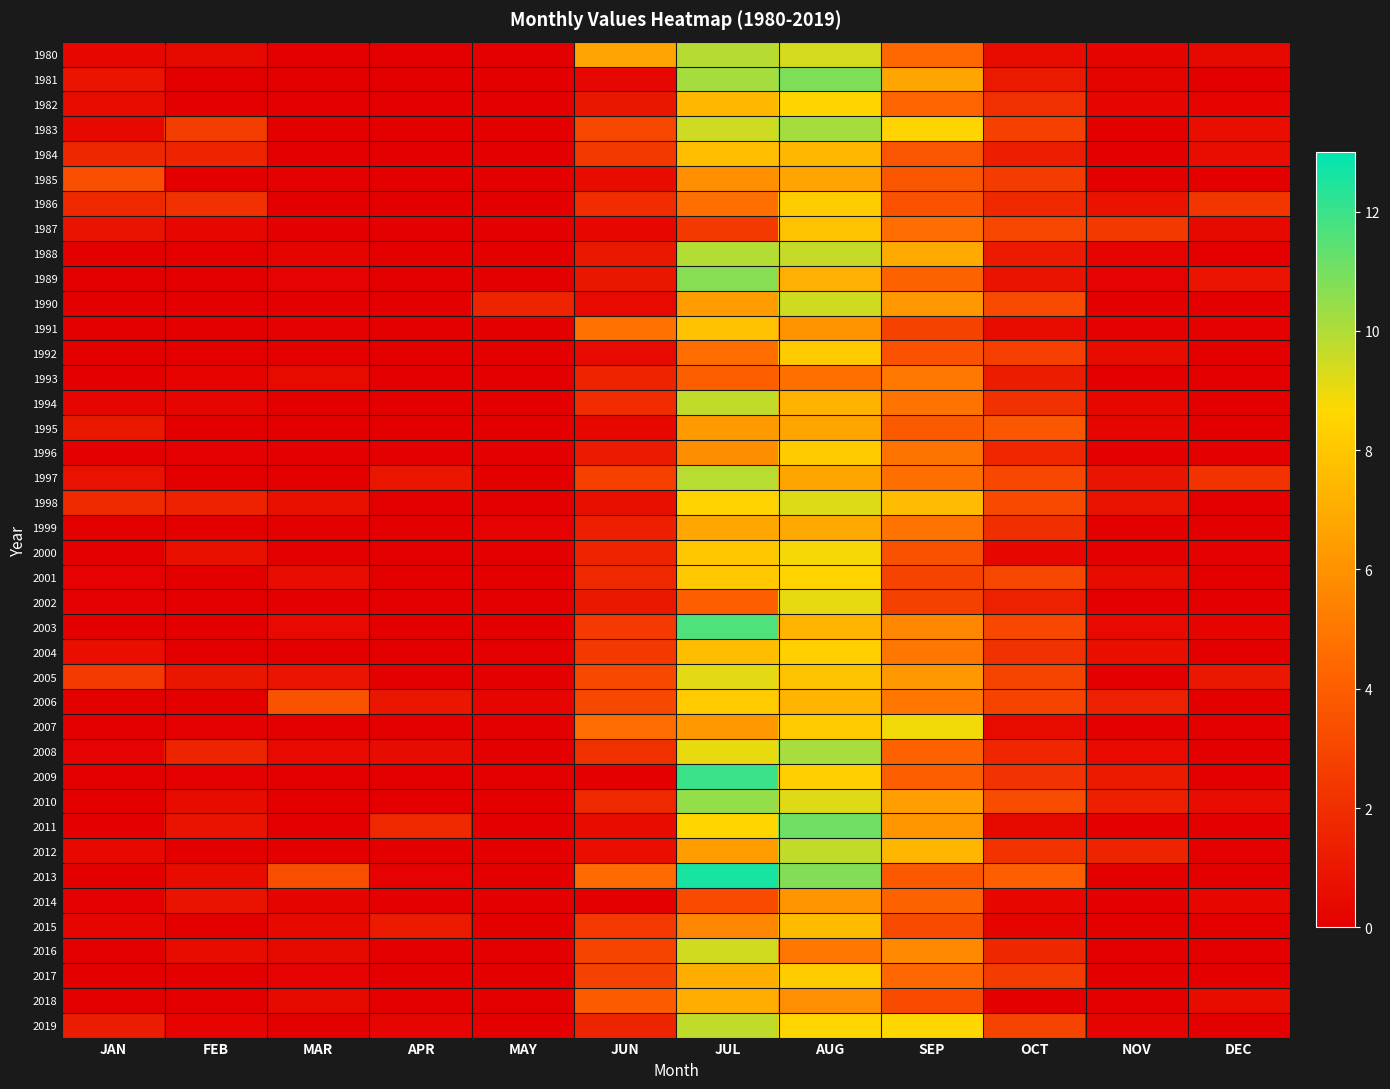

What is the total value across all series at AUG?

325.3